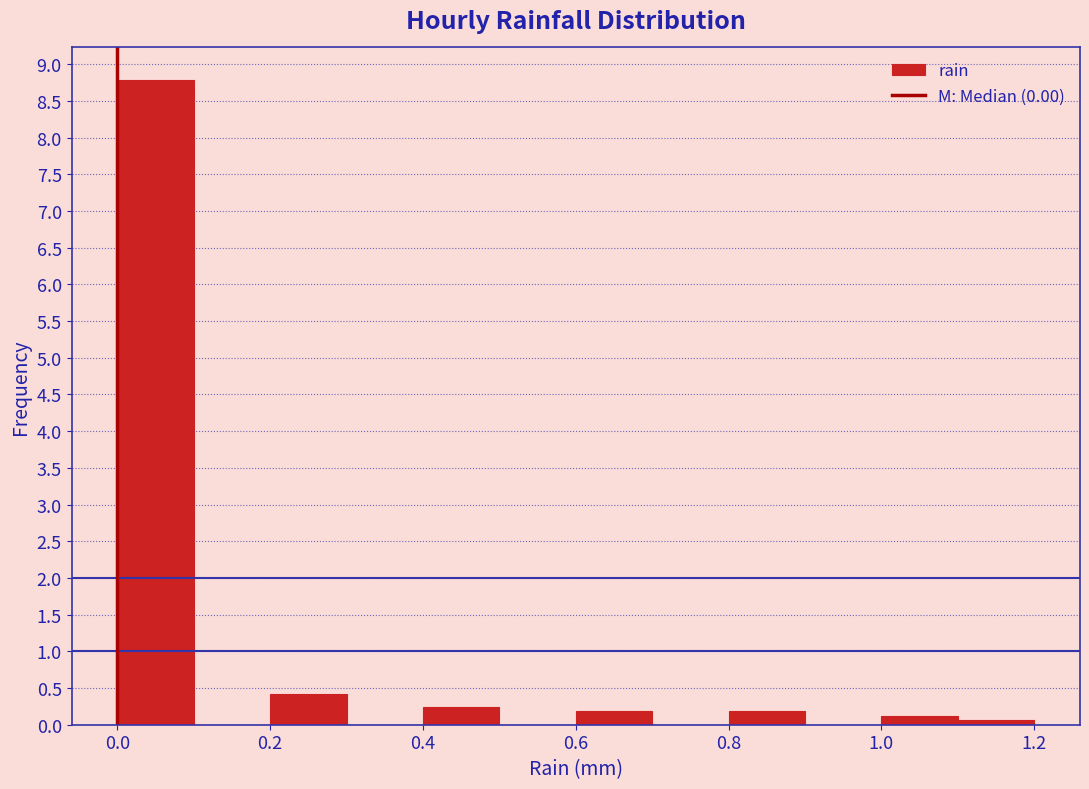

Reading left to right, transcribe this chart: for each bar, give the range it covers on the x-axis and its height. The values are not printed on the chart, so give them approximately, as read against the axis.

0.0 to 0.1: 8.80
0.1 to 0.2: 0
0.2 to 0.3: 0.40
0.3 to 0.4: 0
0.4 to 0.5: 0.25
0.5 to 0.6: 0
0.6 to 0.7: 0.20
0.7 to 0.8: 0
0.8 to 0.9: 0.20
0.9 to 1.0: 0
1.0 to 1.1: 0.10
1.1 to 1.2: 0.05